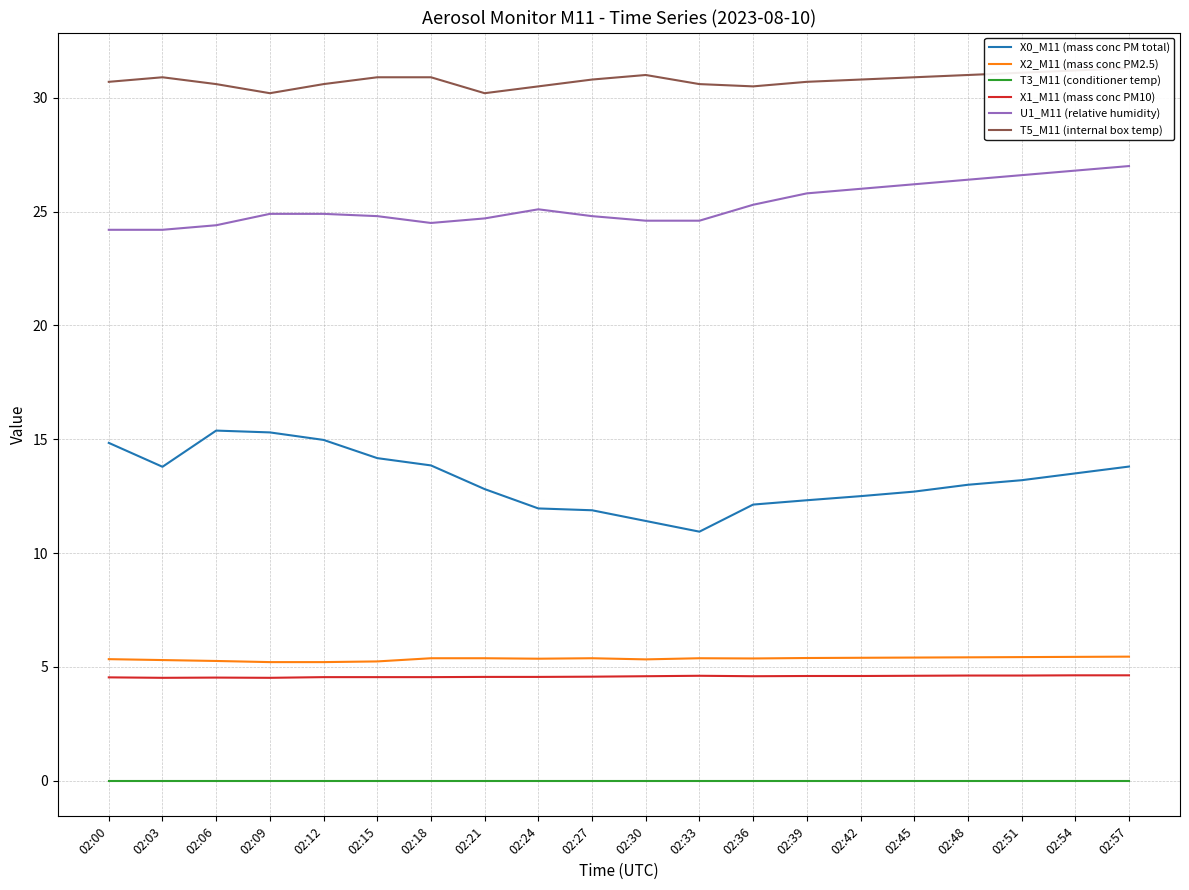

How many series are shown in this chart?

6